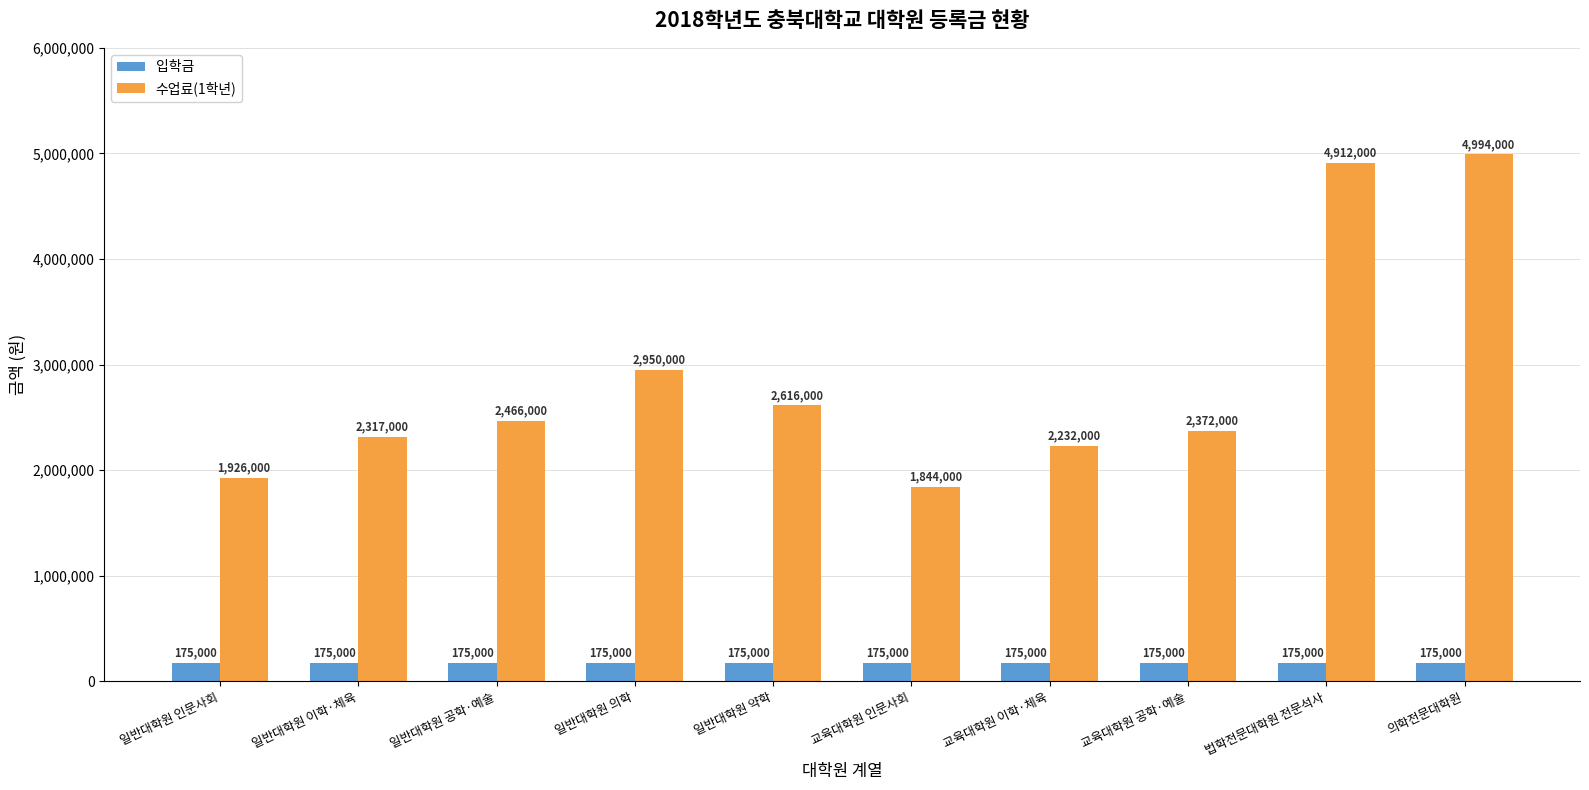

How many bars are there in each group?

2